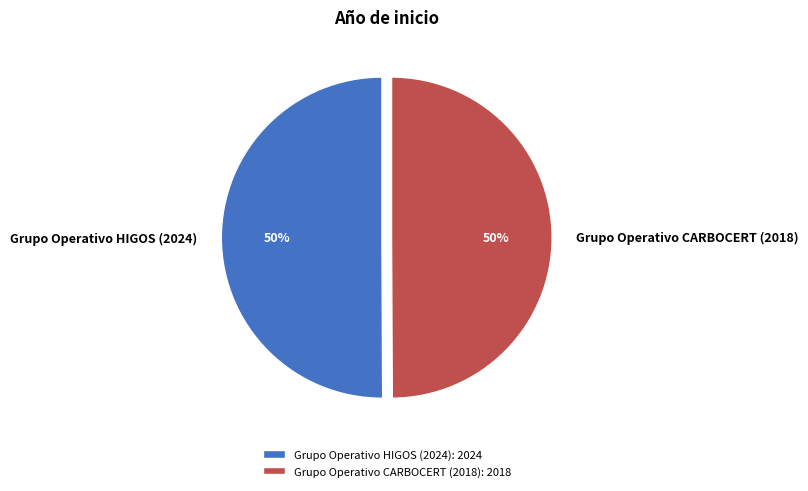

Approximately how many times larger is the value at Grupo Operativo HIGOS (2024) compared to Grupo Operativo CARBOCERT (2018)?

1.0